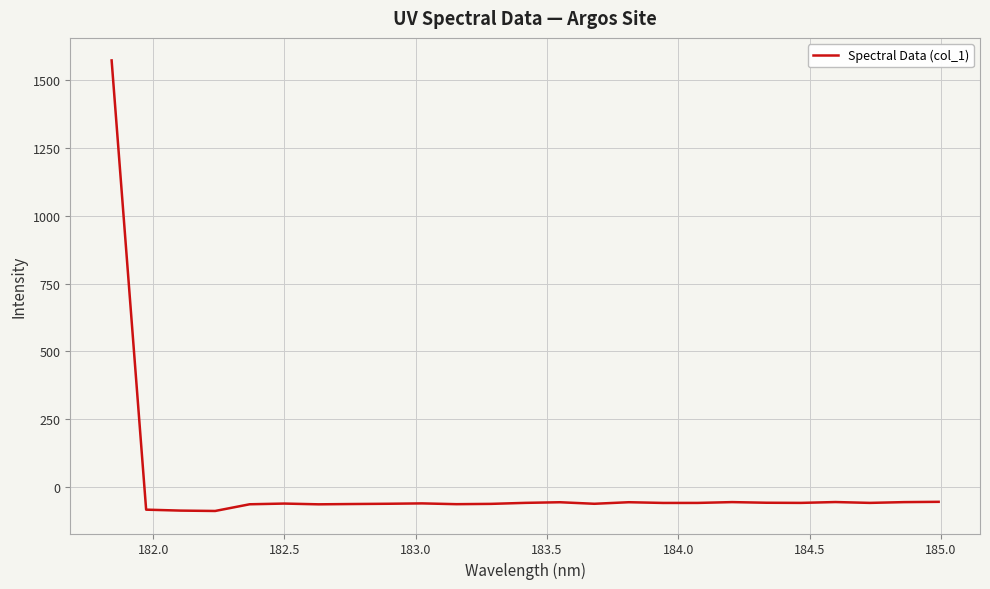

What is the smallest value displayed?

-87.6